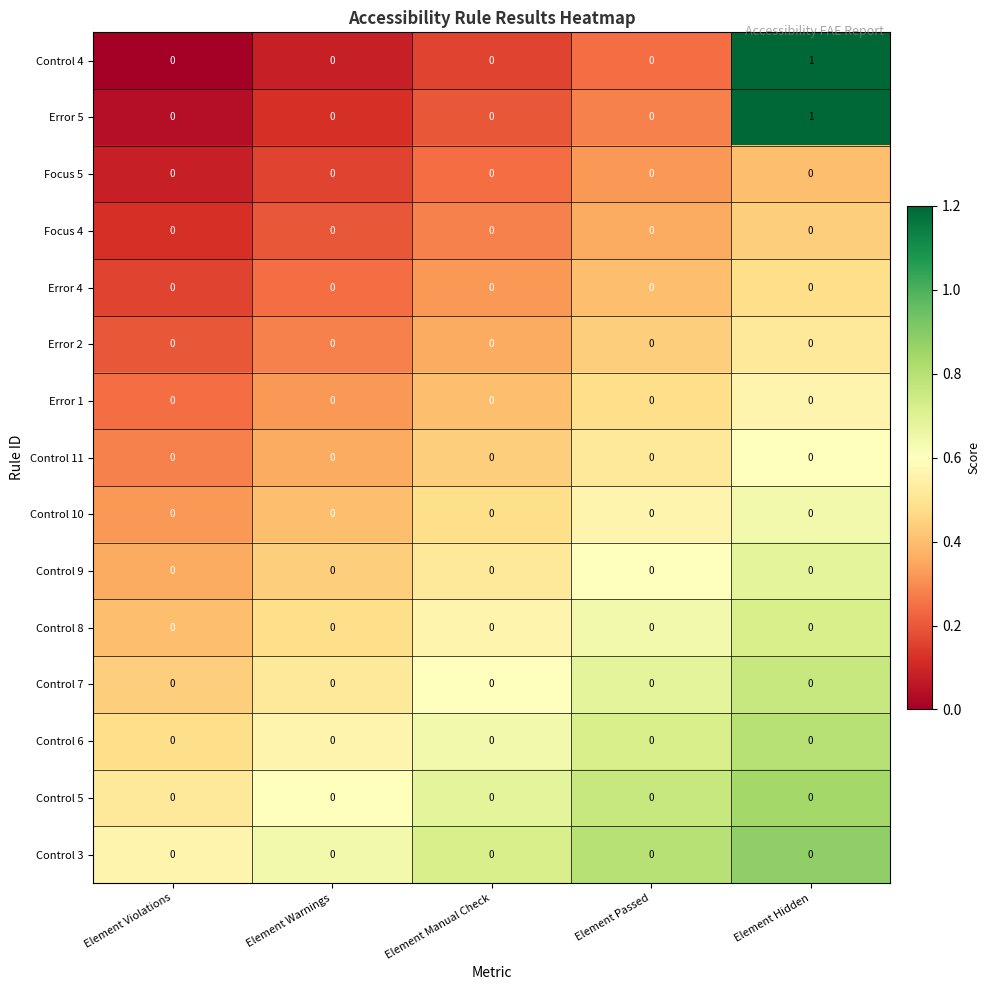

True or false: Control 10 has a value of 0 at Element Passed.

True